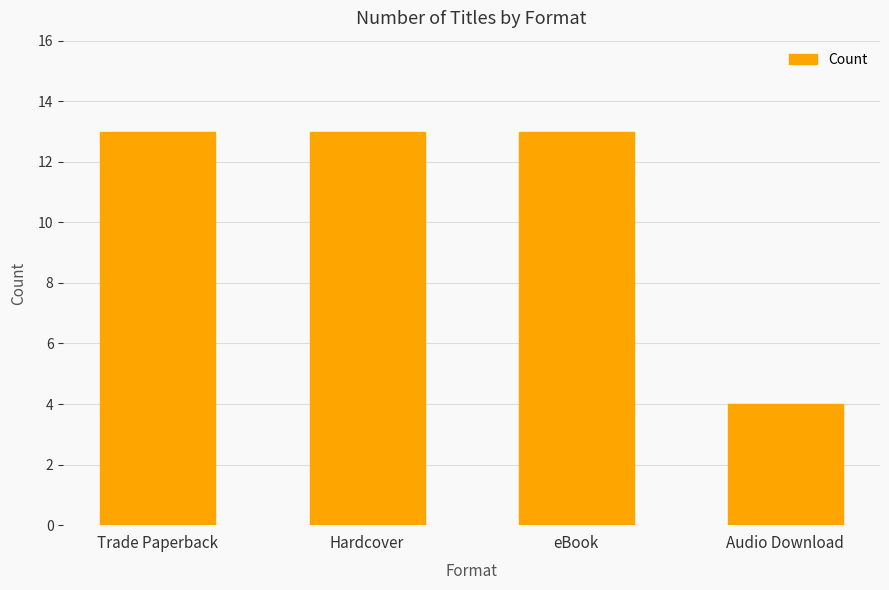

Reading right to left, transcribe all the data shown in this chart.

Audio Download=4	eBook=13	Hardcover=13	Trade Paperback=13